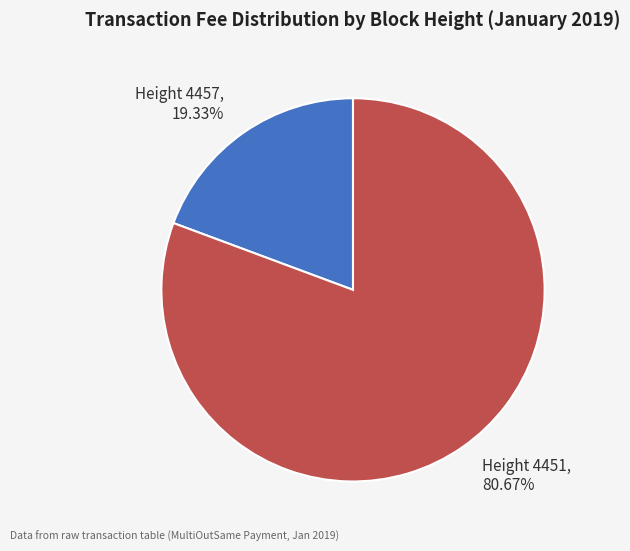

Does any single category account for the majority?

Yes